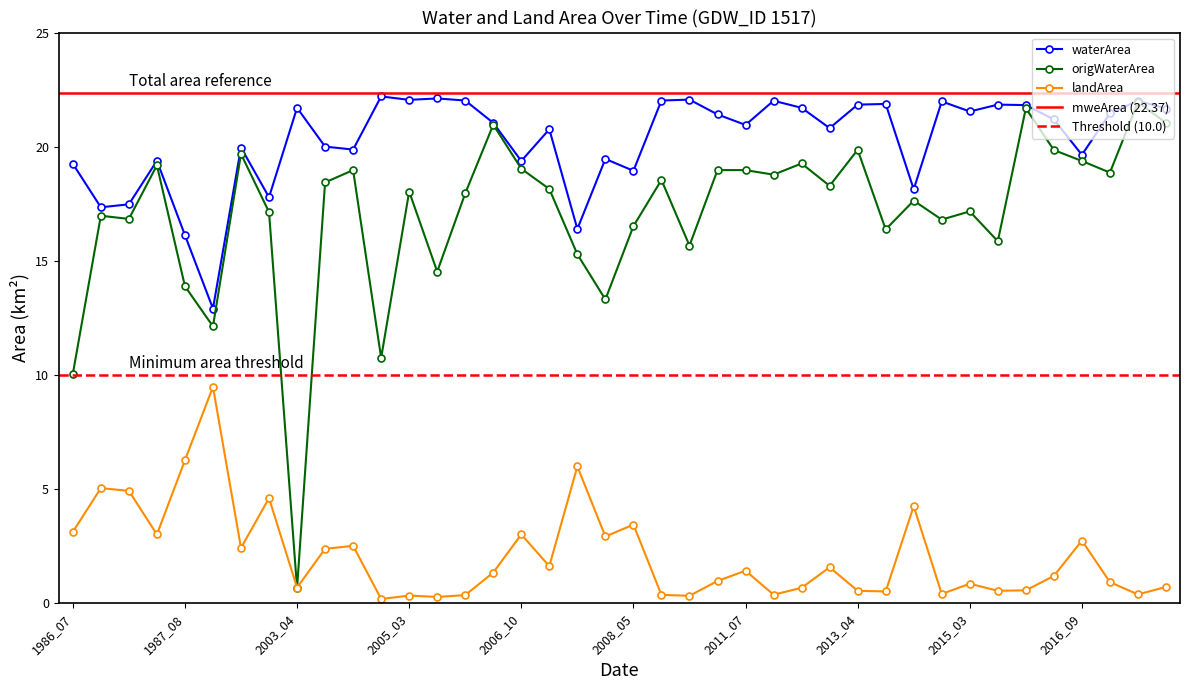

Is this an area chart (filled region under the line)?

No